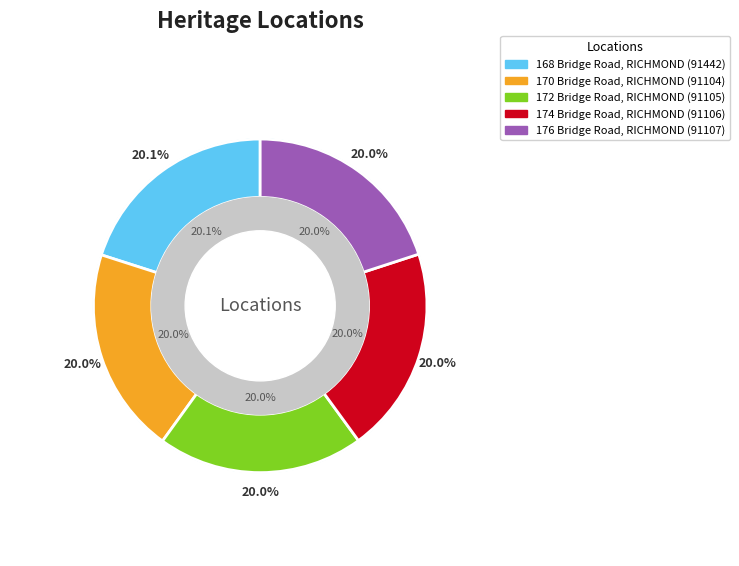

Rank the categories by value from highest to lowest.

168 Bridge Road, RICHMOND, 176 Bridge Road, RICHMOND, 174 Bridge Road, RICHMOND, 172 Bridge Road, RICHMOND, 170 Bridge Road, RICHMOND